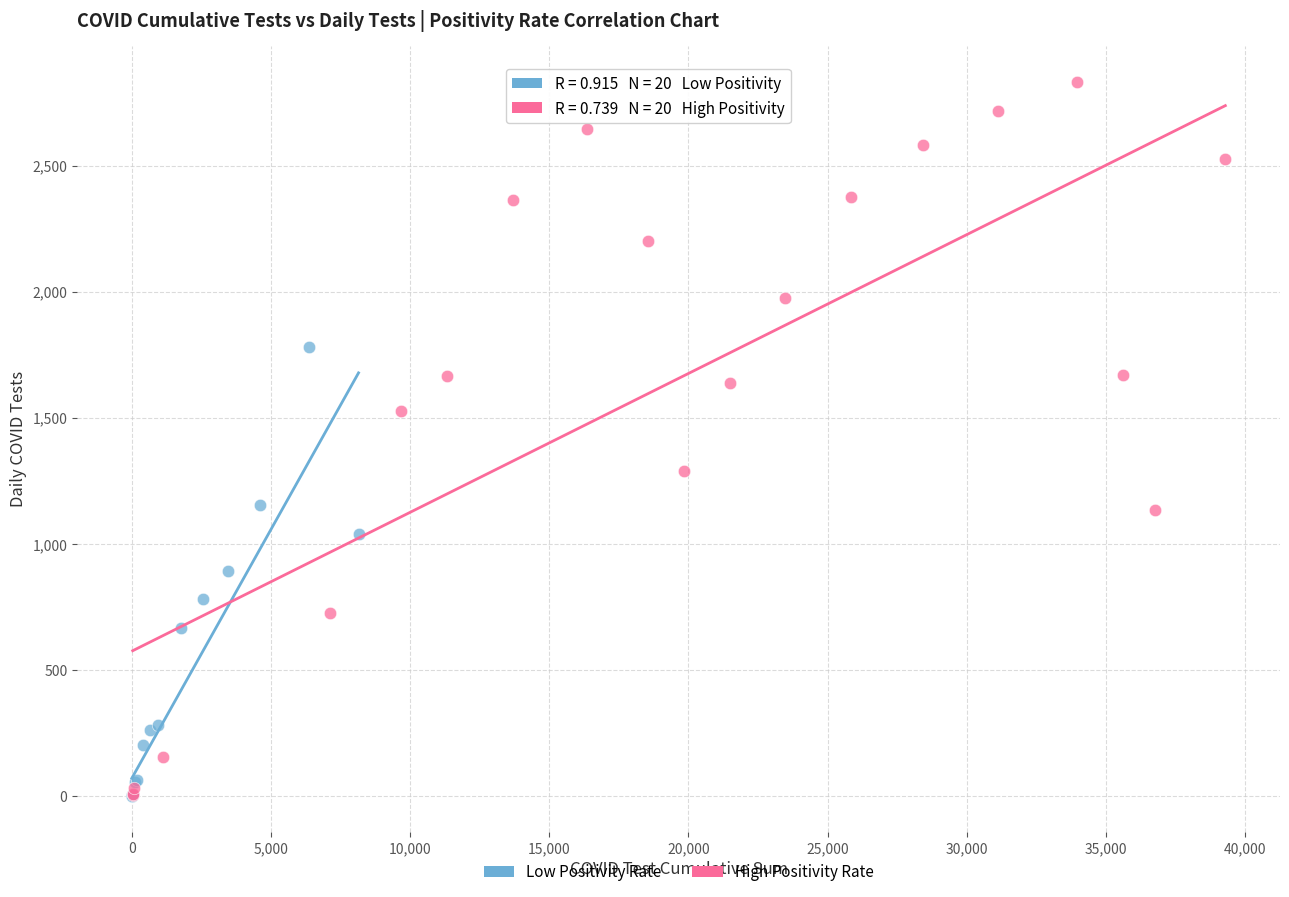

Which series has the widest spread of Y values?

High Positivity Rate